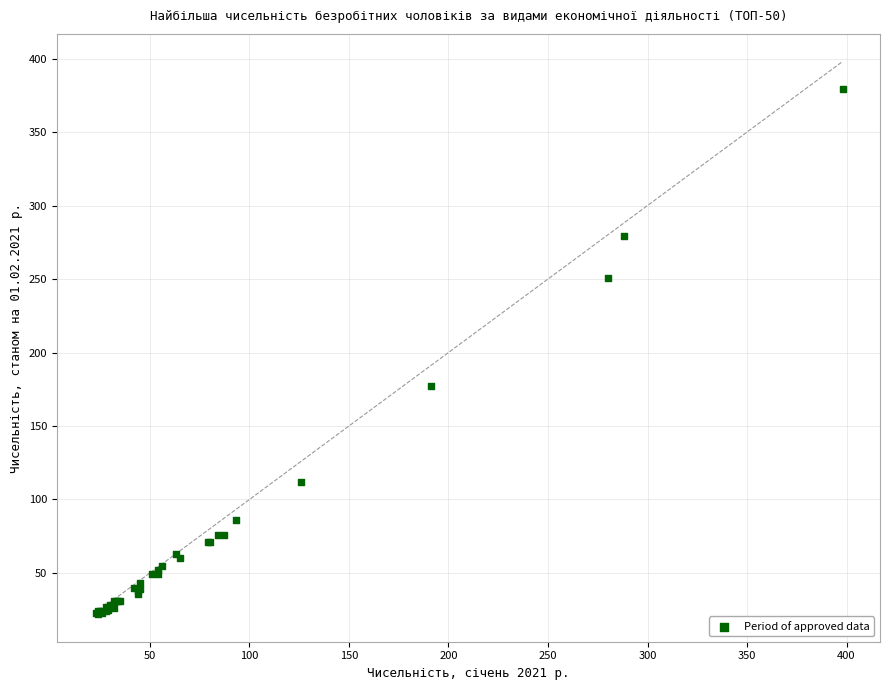

What Y value in the scatter plot is closest to 200?

177